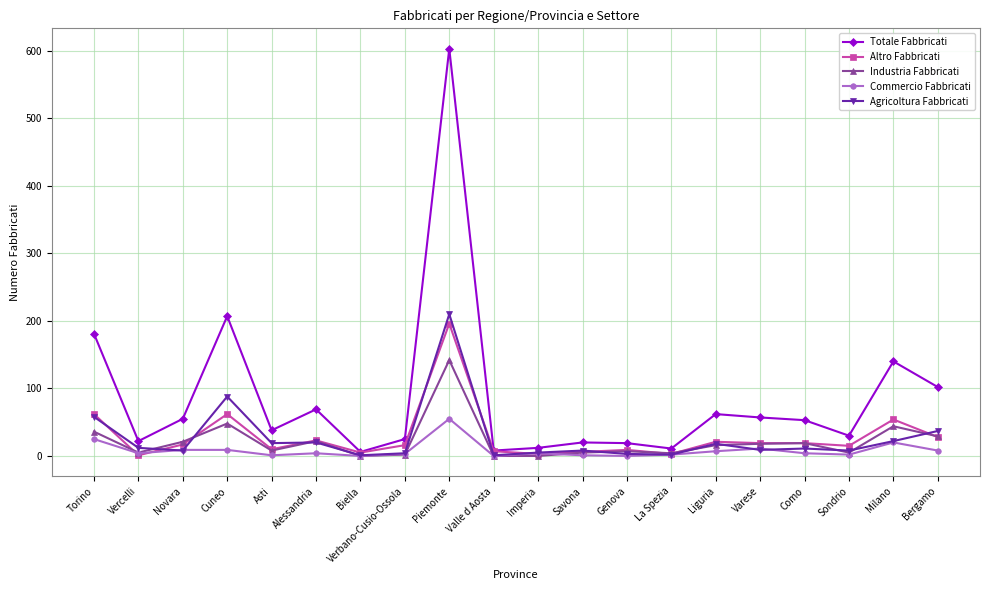

What is the greatest value displayed?

603